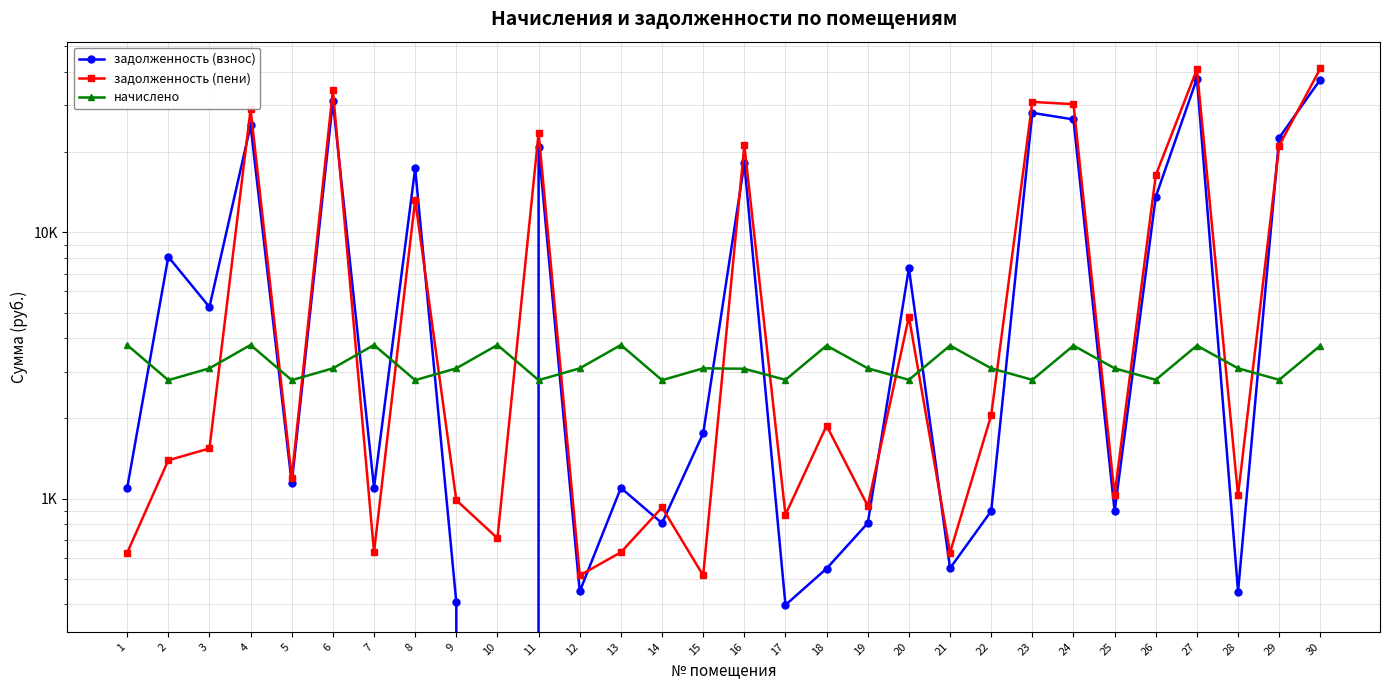

At which category does начислено reach its first local peak?

4